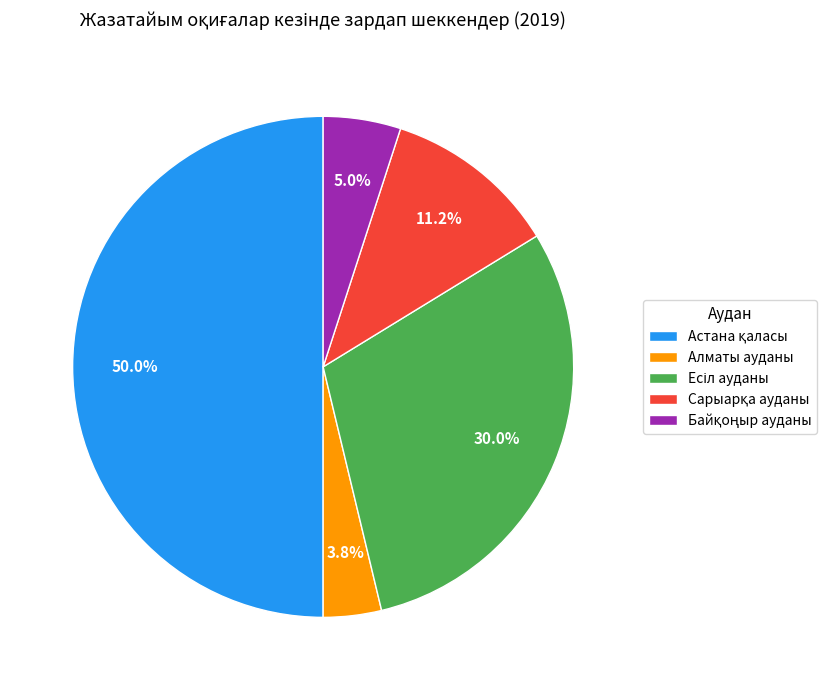

Is Алматы ауданы the majority of the pie?

No